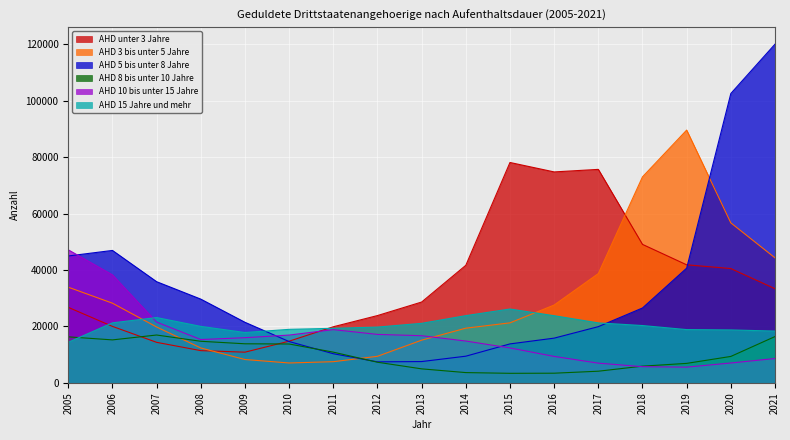

What is the average value of the AHD 3 bis unter 5 Jahre series?

30131